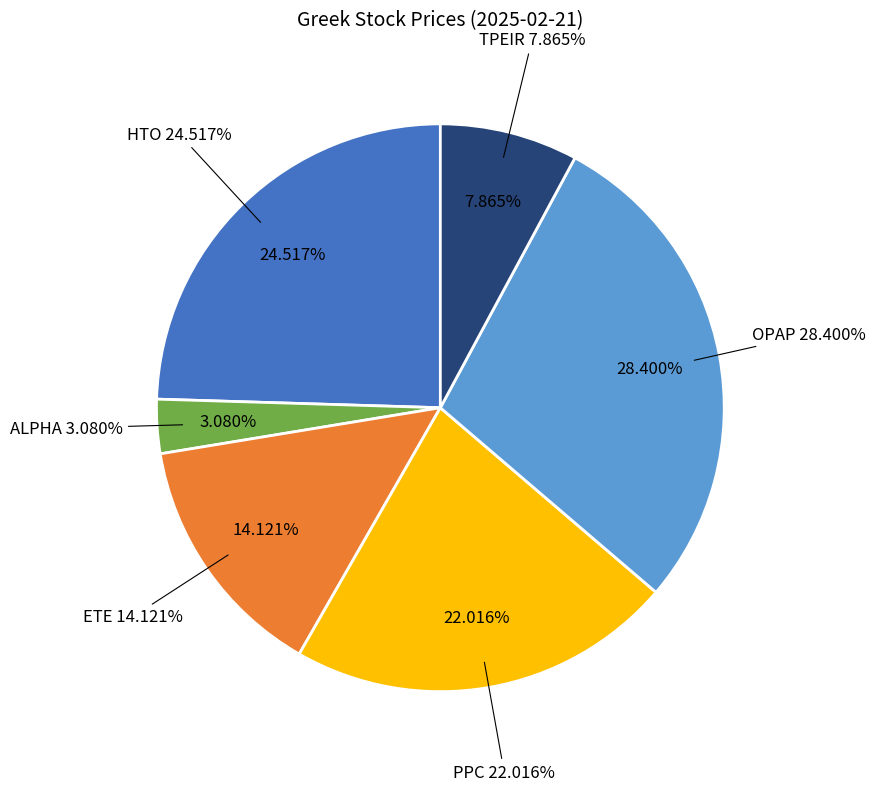

Rank the categories by value from highest to lowest.

OPAP, HTO, PPC, ETE, TPEIR, ALPHA